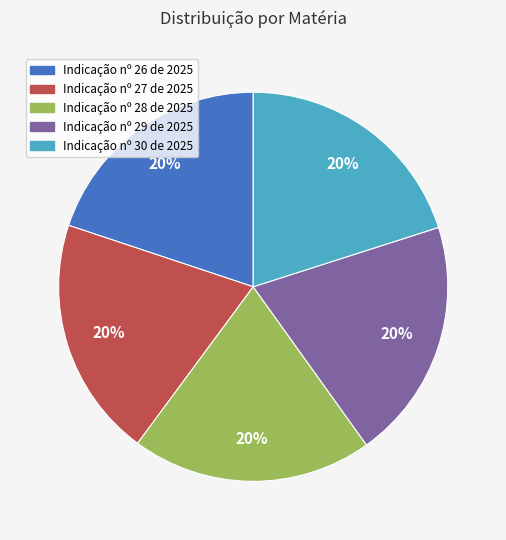

To the nearest percent, what portion does Indicação nº 29 de 2025 represent?

20%